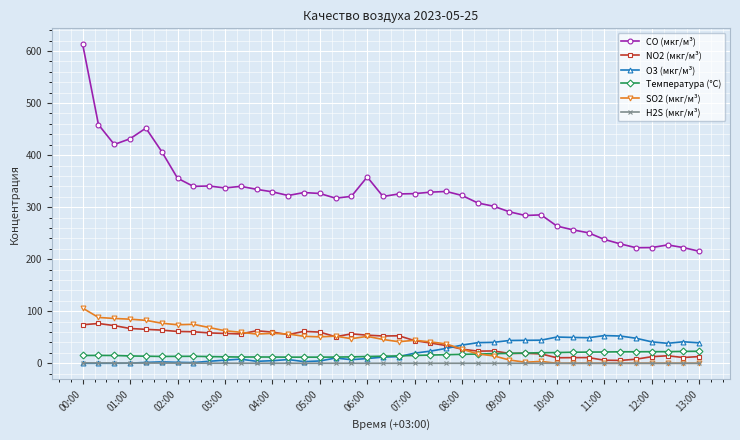

Count the number of categories in the chart.

40